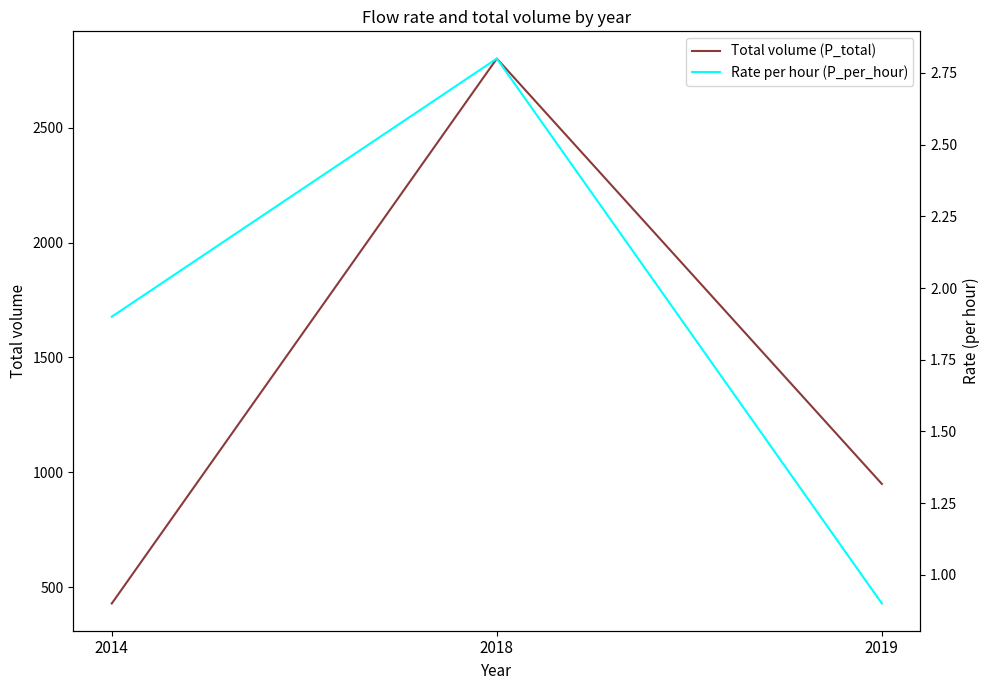

What is the maximum value shown in the chart?

2800.0